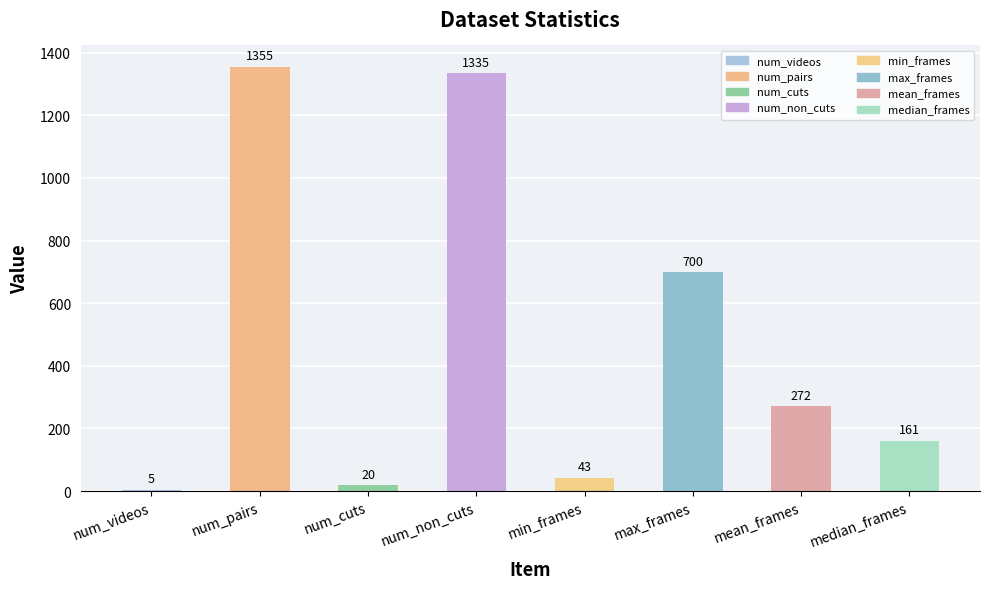

What is the average value?

486